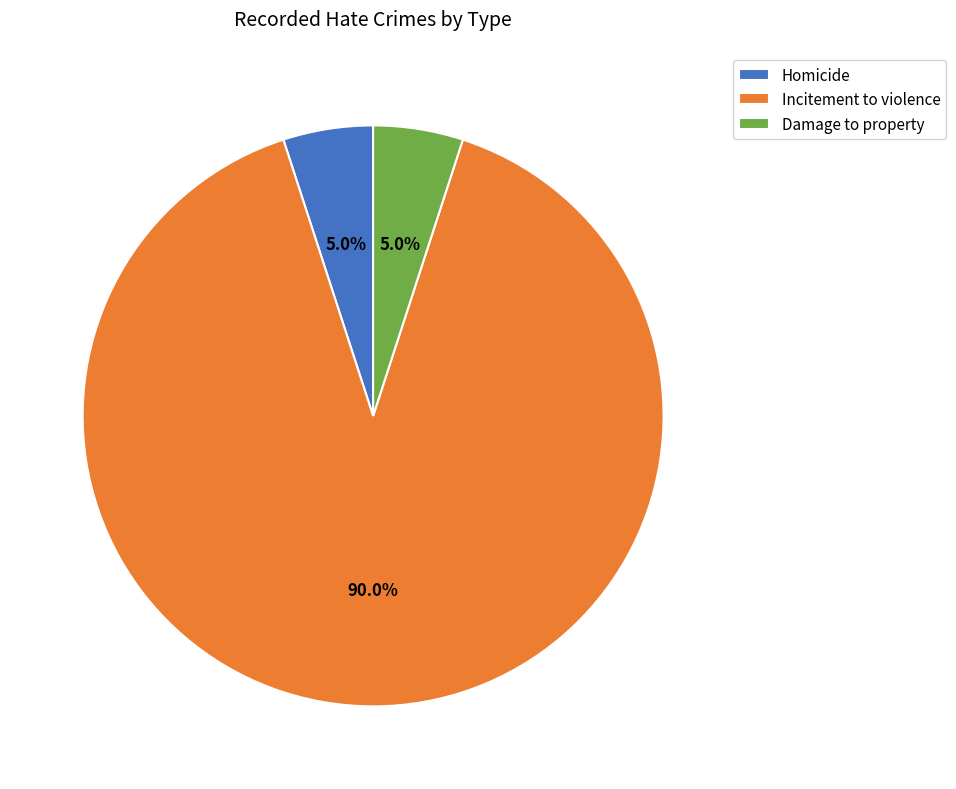

How much of the chart is everything except Damage to property?

95.0%